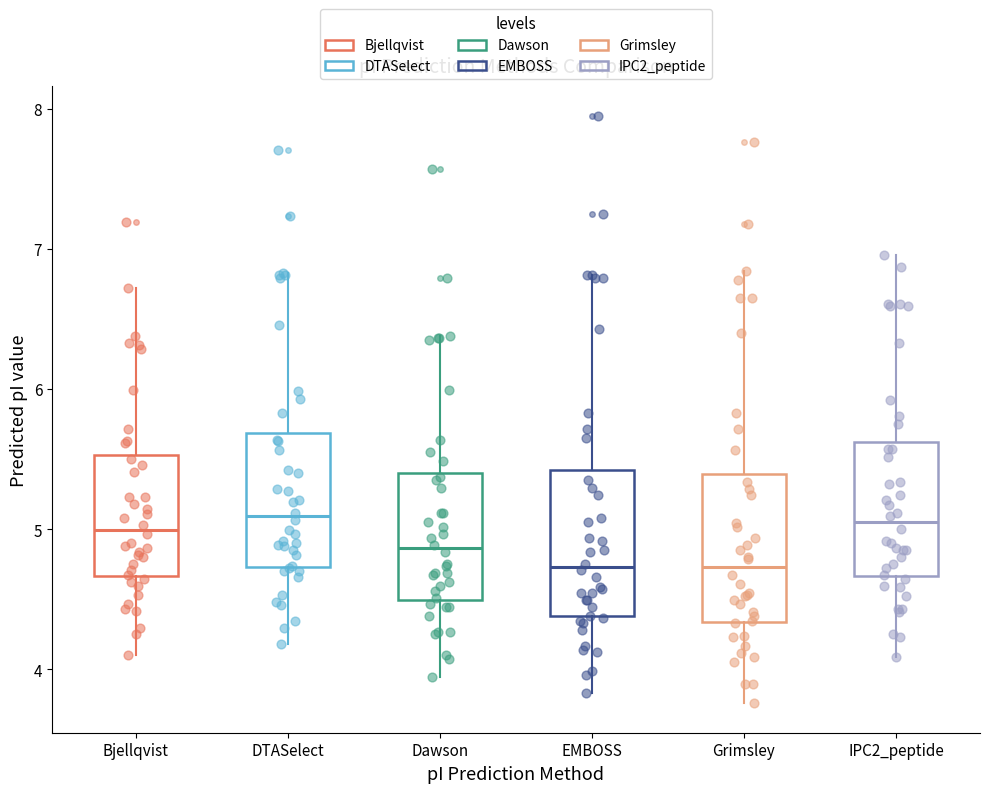

Reading left to right, transcribe this box plot: for each box, give where its median line is, the range the box spans, and where its two whiskers end, as read against the y-axis. The values are not printed on the chart, so give them approximately, as read against the axis.

Bjellqvist: median 5.0, box 4.7 to 5.5, whiskers 4.1 to 6.7
DTASelect: median 5.1, box 4.7 to 5.7, whiskers 4.2 to 6.8
Dawson: median 4.9, box 4.5 to 5.4, whiskers 3.9 to 6.4
EMBOSS: median 4.7, box 4.4 to 5.4, whiskers 3.8 to 6.8
Grimsley: median 4.7, box 4.3 to 5.4, whiskers 3.8 to 6.8
IPC2_peptide: median 5.0, box 4.7 to 5.6, whiskers 4.1 to 7.0